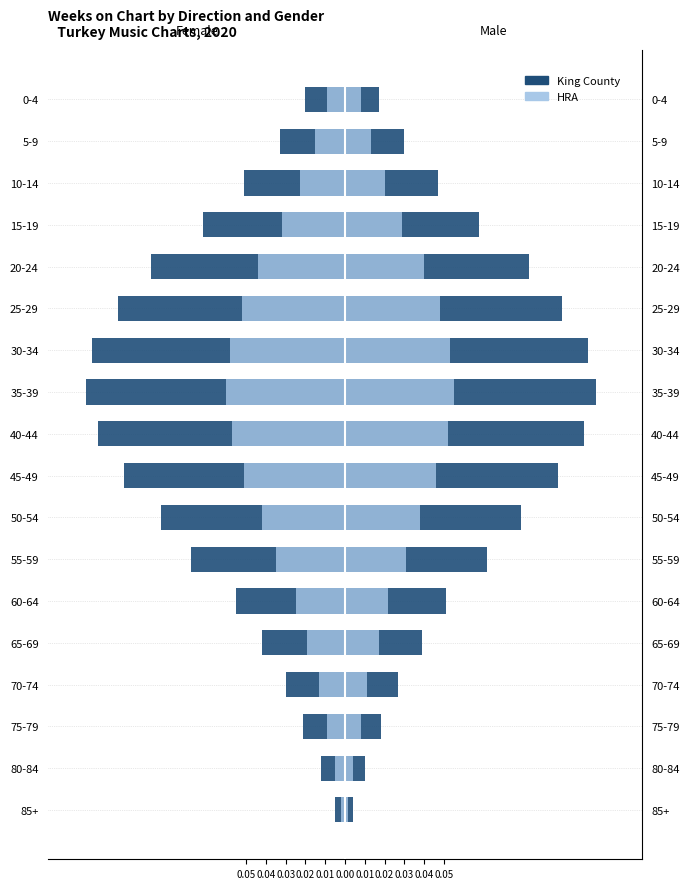

What is the sum of all King County values?

-1.2